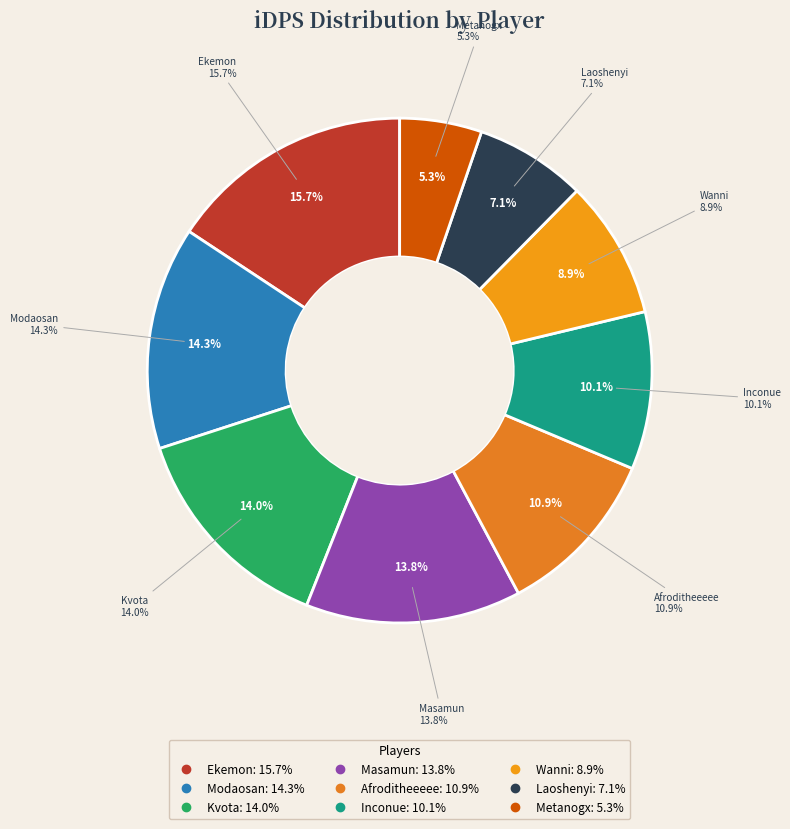

Does Masamun account for over 50% of the chart?

No